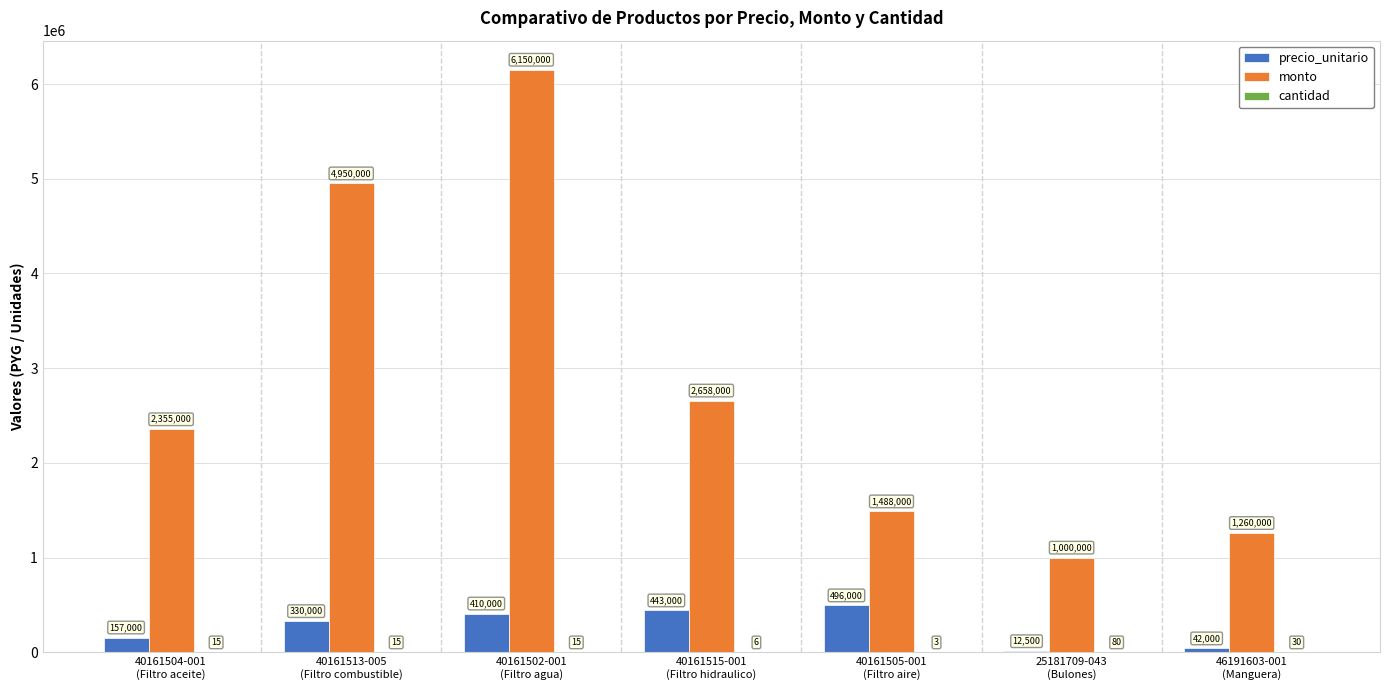

What is the sum of all precio_unitario values?

1890500